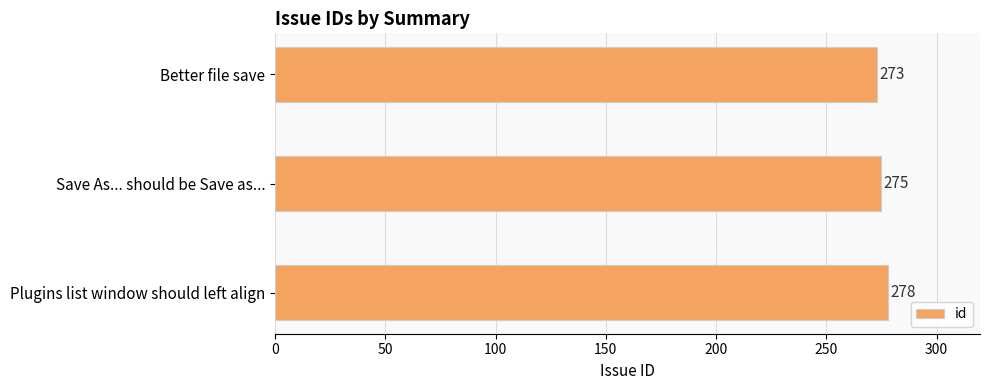

Is it true that the value at Plugins list window should left align is 386?

False